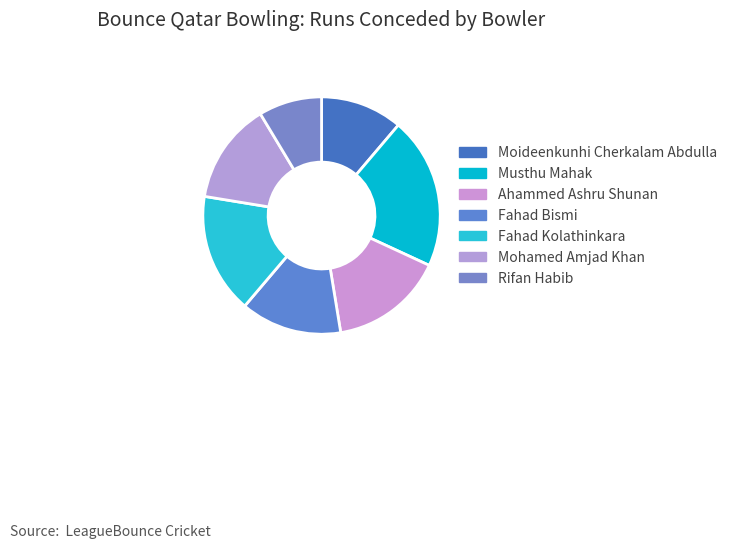

Count the number of slices in the pie.

7